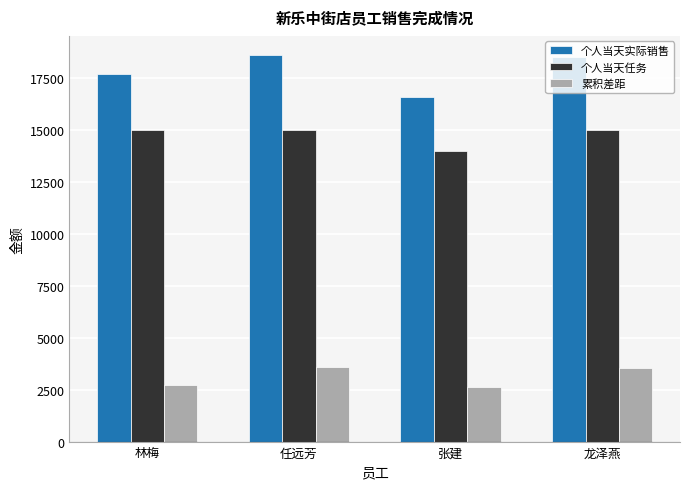

What is the spread (max minus min) of values at 任远芳?

15000.0